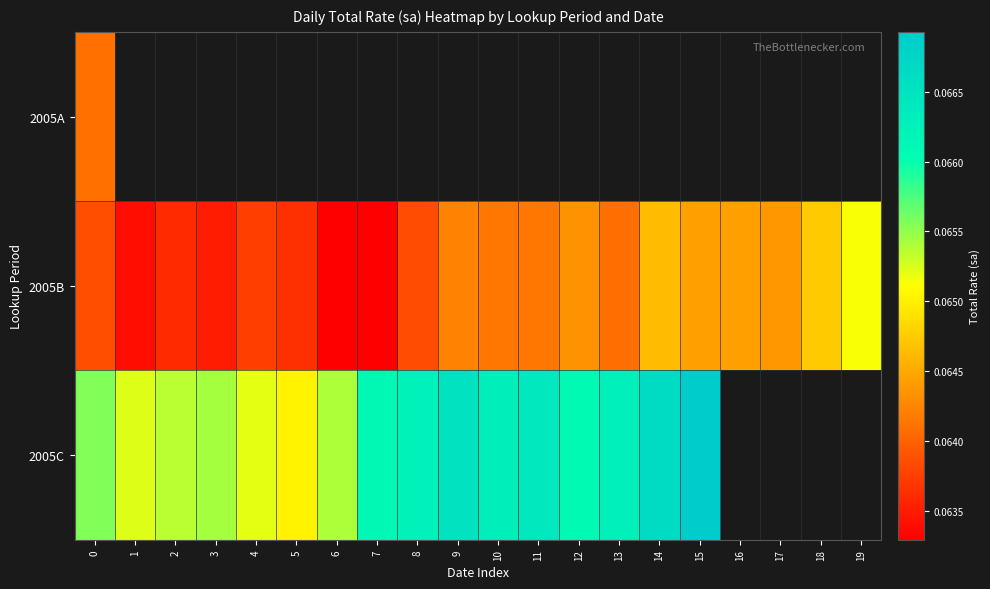

What is the greatest value displayed?

0.1